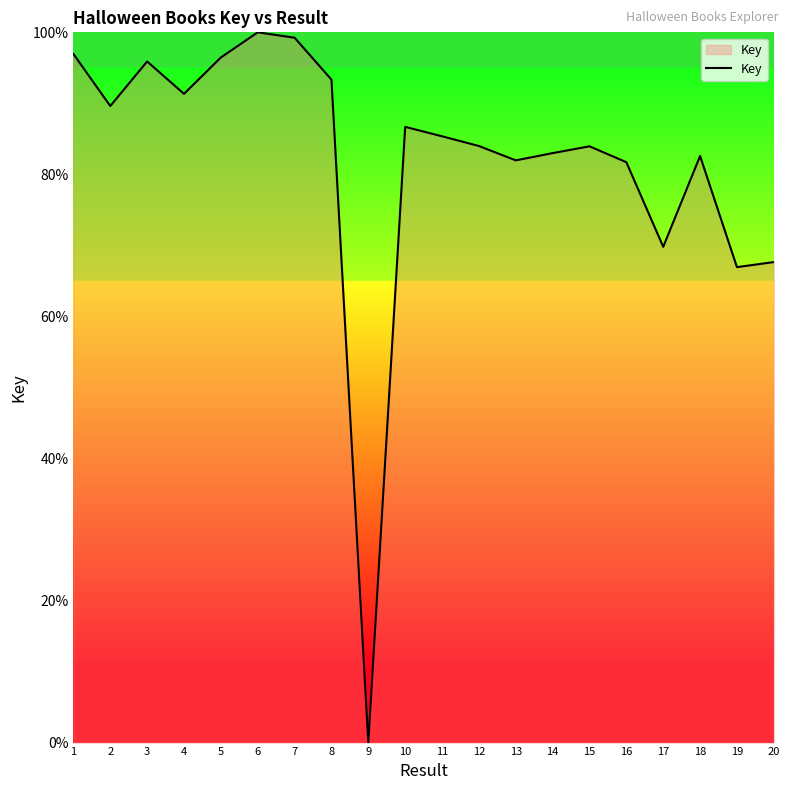

What is the difference between the maximum and minimum values?

100.0